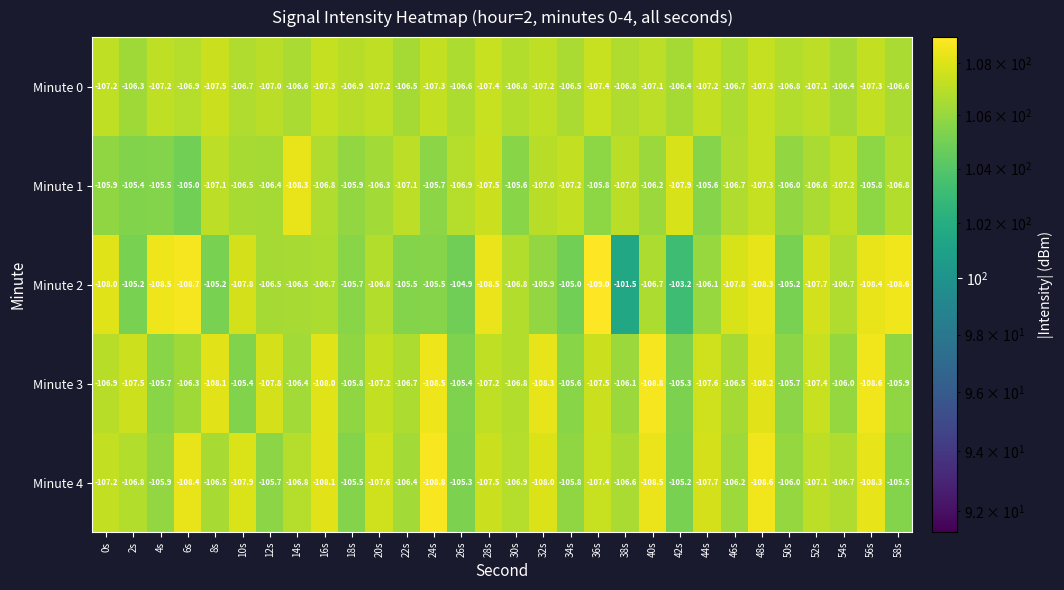

At 16s, list the series in order from largest to smallest.

Minute 2, Minute 1, Minute 0, Minute 3, Minute 4